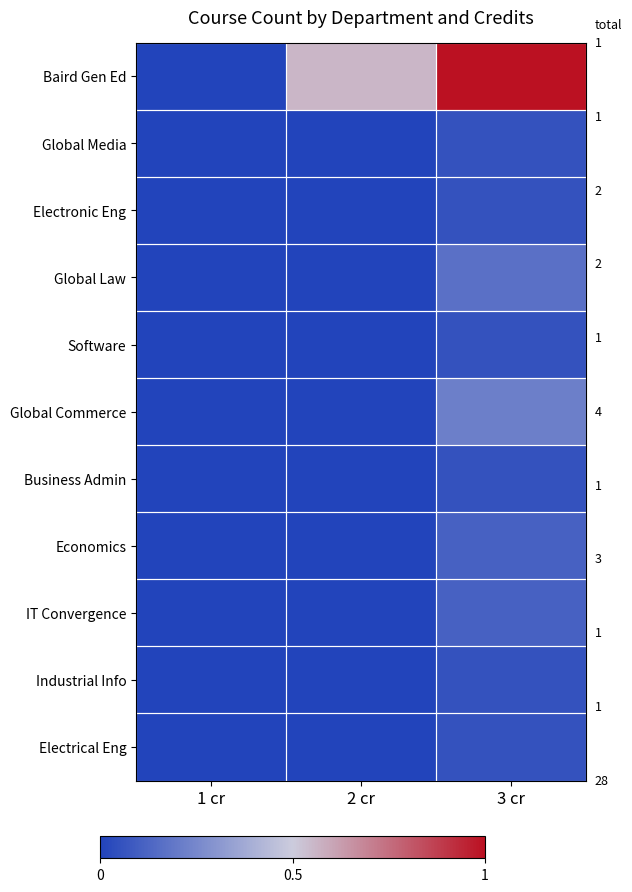

Which series changed the most between 2 cr and 3 cr?

Baird Gen Ed